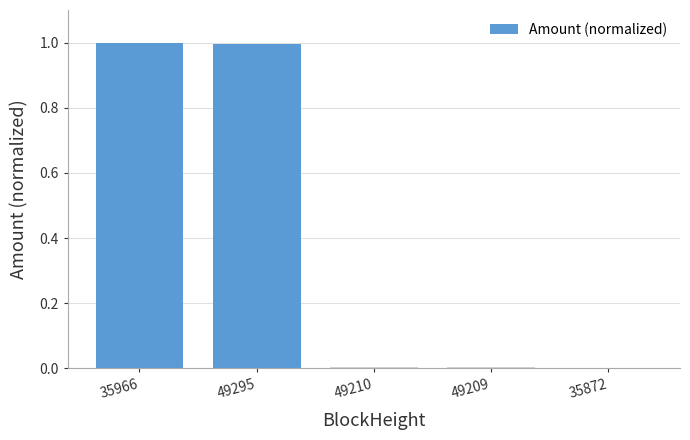

What is the difference between the values at 35966 and 49209?

1.0